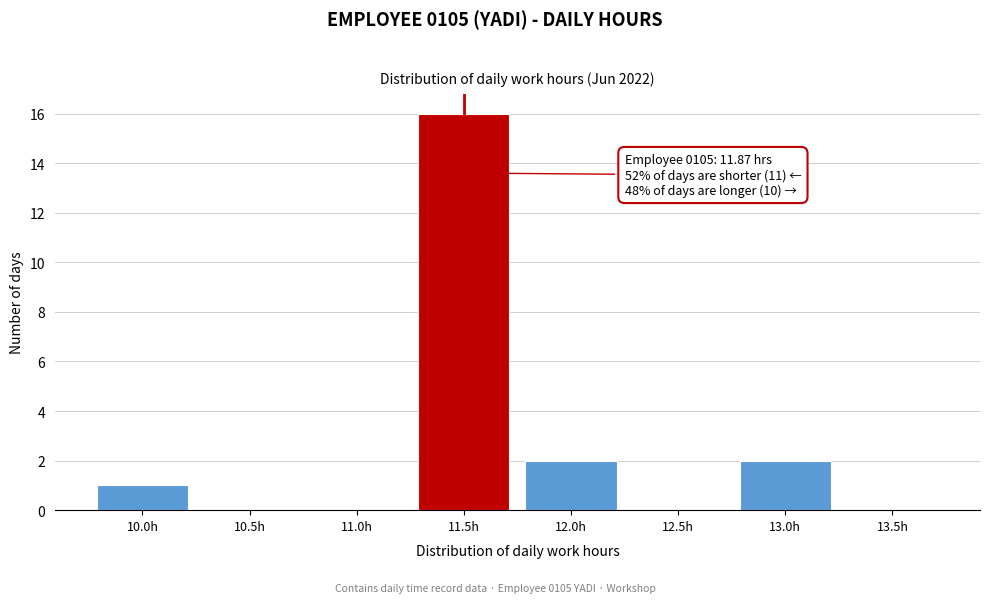

Reading left to right, transcribe all the data shown in this chart.

10.0h=1	10.5h=0	11.0h=0	11.5h=16	12.0h=2	12.5h=0	13.0h=2	13.5h=0